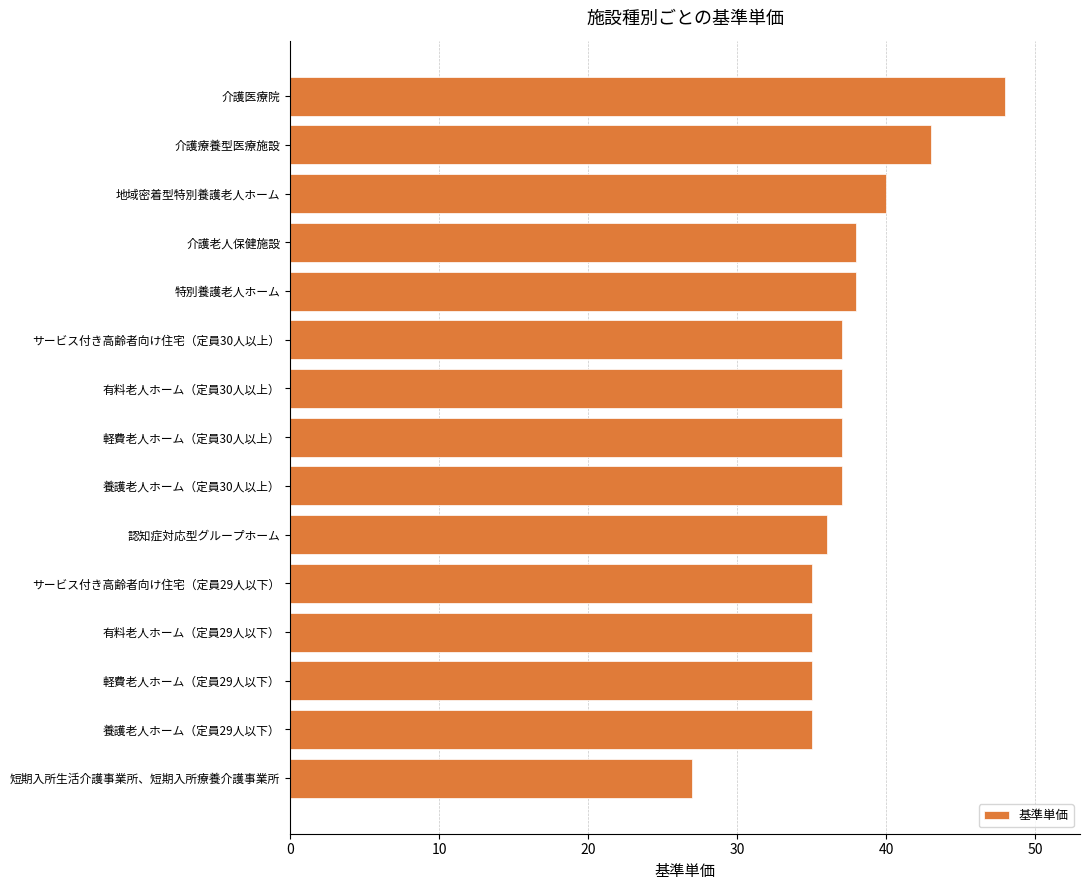

The chart shows a value of 85 at 介護医療院. True or false?

False